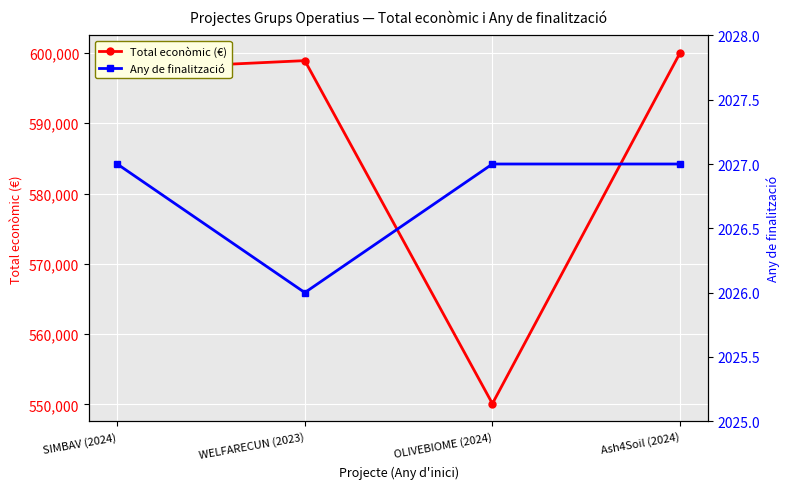

What is the difference between the Total econòmic (€) values at OLIVEBIOME (2024) and SIMBAV (2024)?

47540